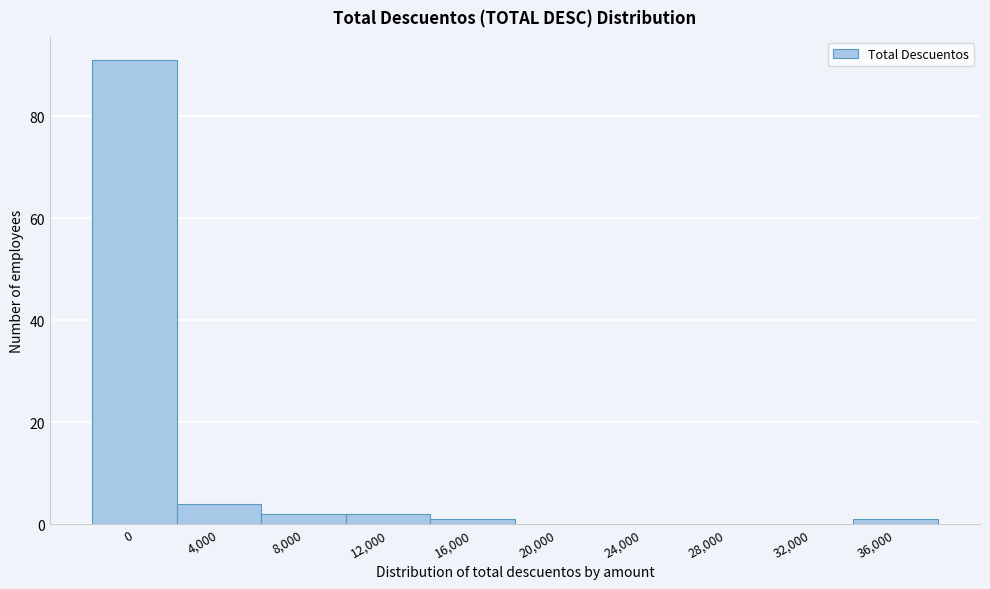

Reading left to right, transcribe all the data shown in this chart.

0=91	4,000=4	8,000=2	12,000=2	16,000=1	20,000=0	24,000=0	28,000=0	32,000=0	36,000=1